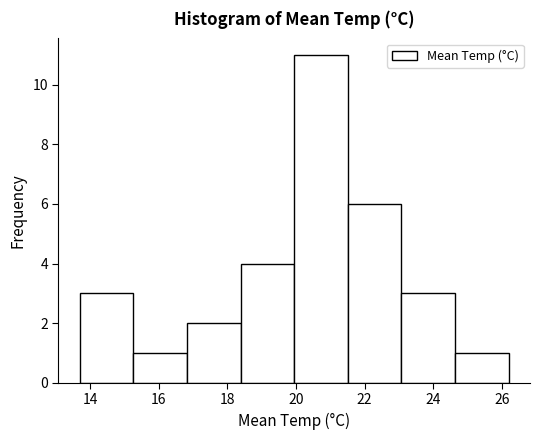

Reading left to right, list every bar in this chart as the range it spans on the x-axis followed by its height. Neither the bar edges nor the heights are printed on the chart, so give them approximately, as read against the axes.

13.8 to 15.2: 3
15.2 to 16.8: 1
16.8 to 18.4: 2
18.4 to 20.0: 4
20.0 to 21.6: 11
21.6 to 23.0: 6
23.0 to 24.6: 3
24.6 to 26.2: 1